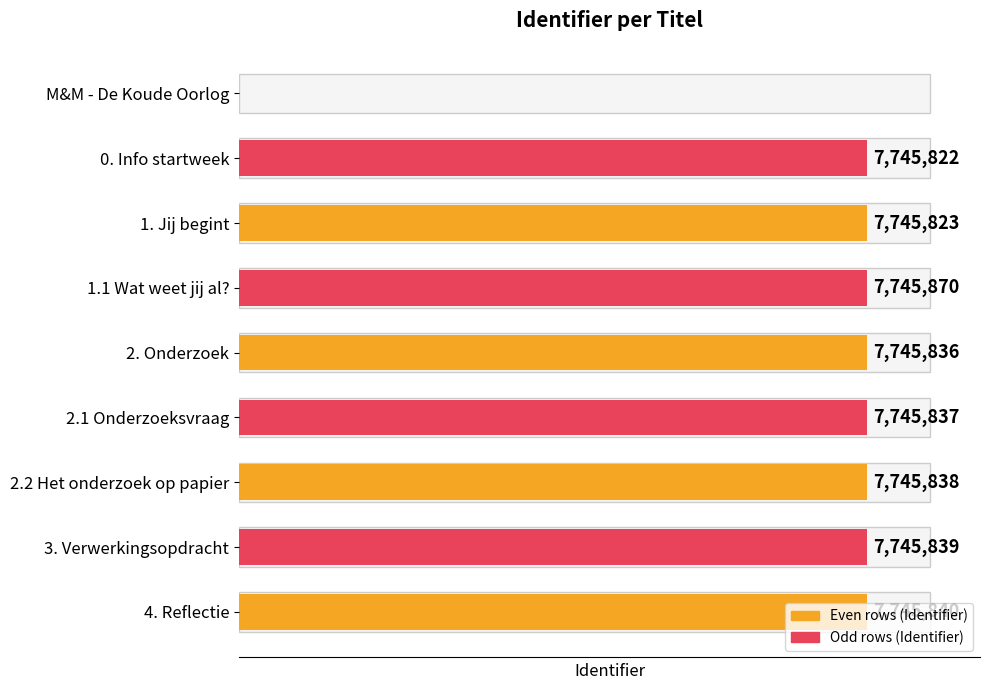

At which category does the chart reach its peak across all series?

1.1 Wat weet jij al?